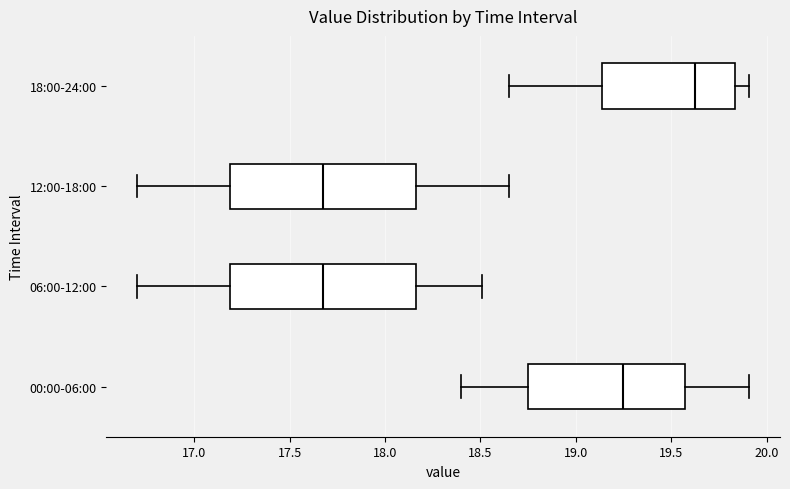

Where does the median line of the box for 12:00-18:00 sit on the x-axis? The values are not printed on the chart, so give them approximately, as read against the axis.

17.70